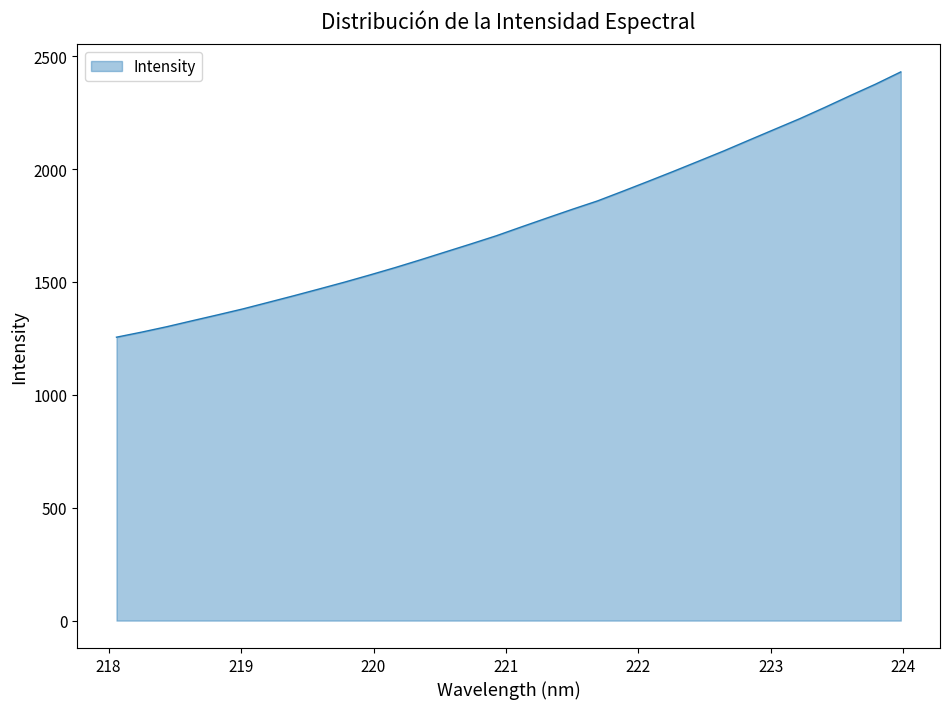

What is the difference between the second highest and minimum values?

1120.9